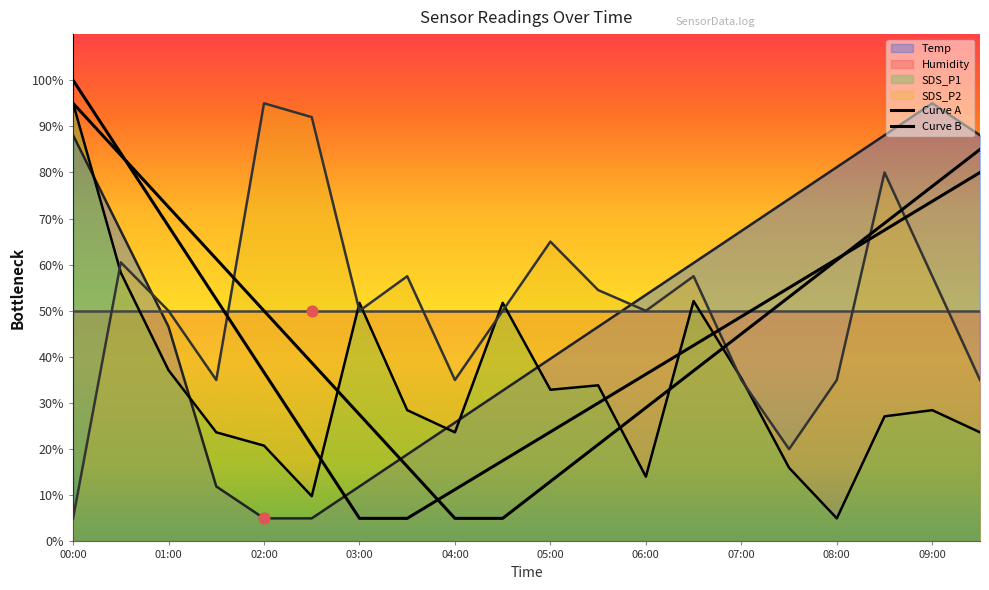

Which series contains the lowest Y value?

Curve A